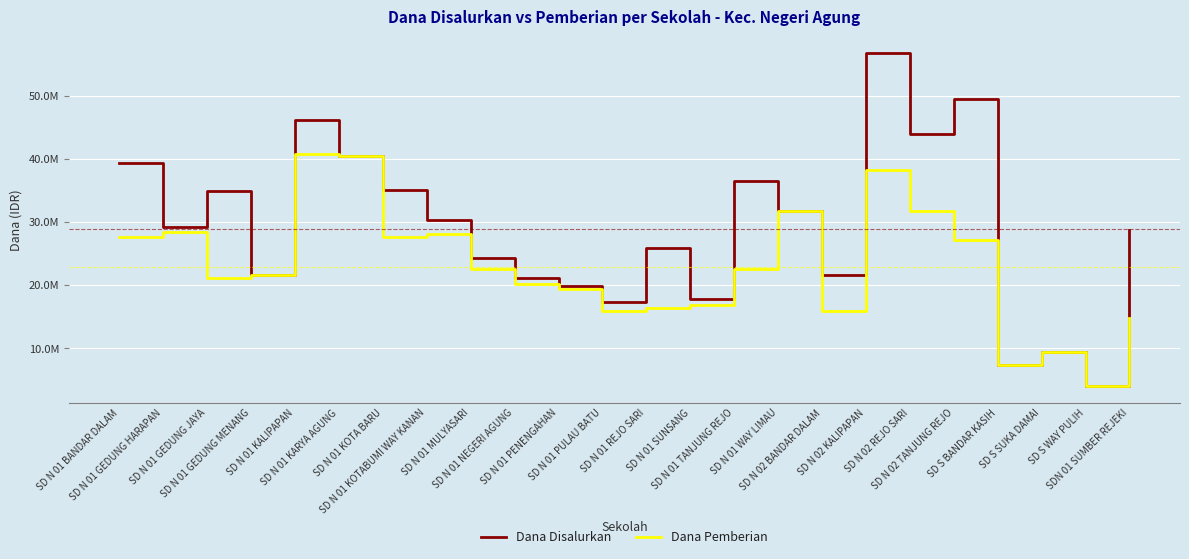

Is the value of Dana Pemberian at SD N 01 PULAU BATU greater than the value of Dana Disalurkan at SD N 01 REJO SARI?

No